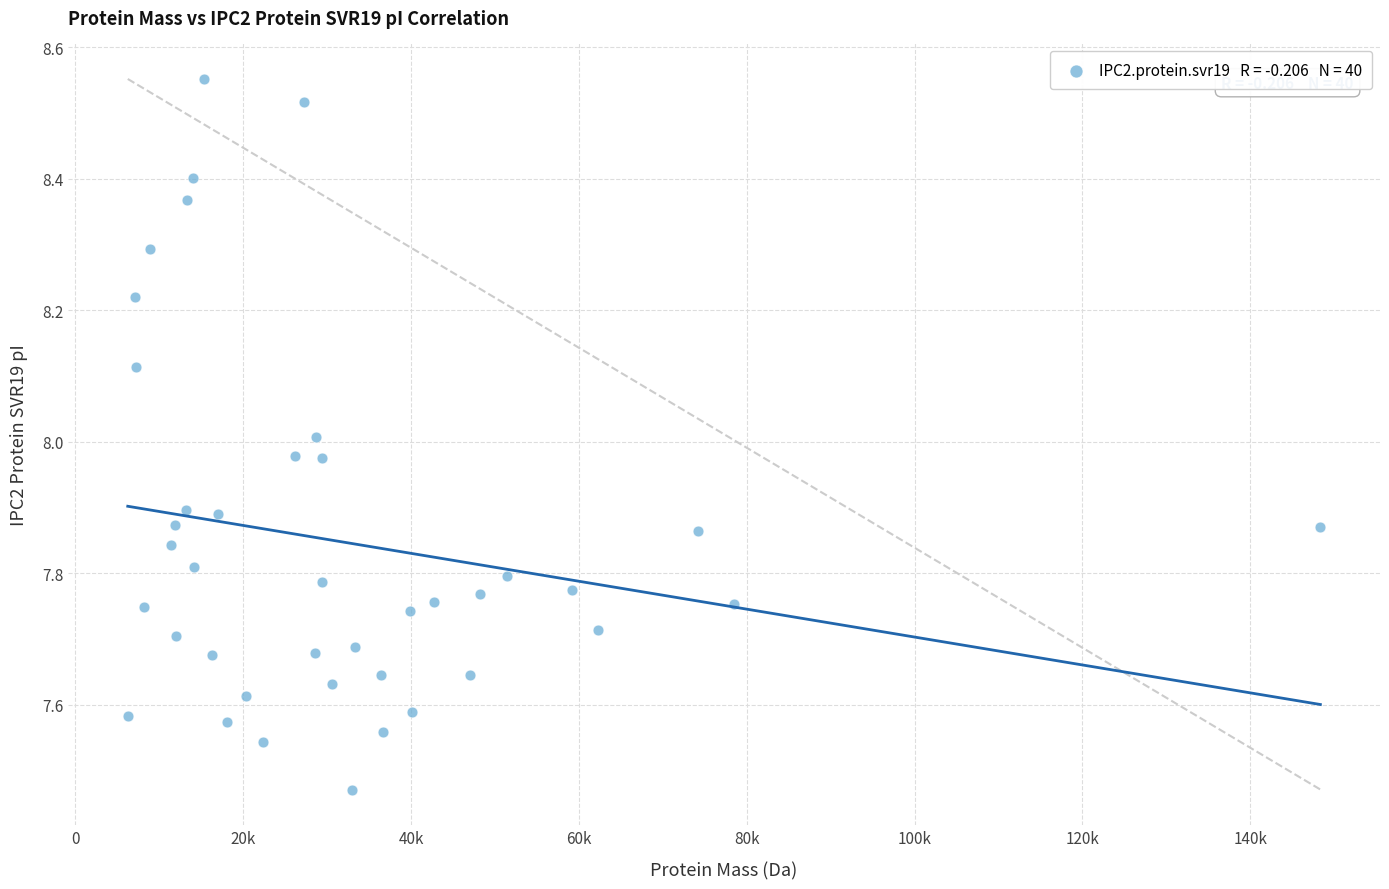

What is the range of X values (max minus min)?

142113.1